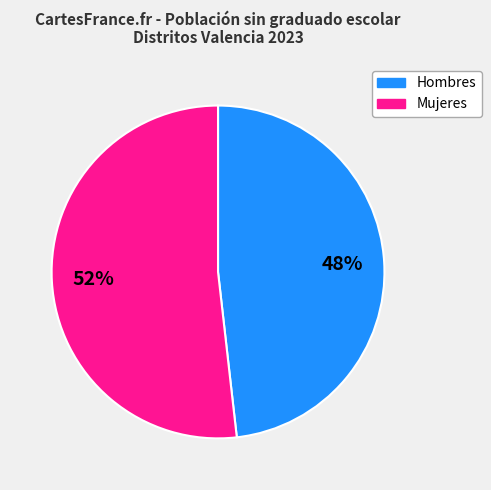

To the nearest percent, what is the average slice percentage?

50%